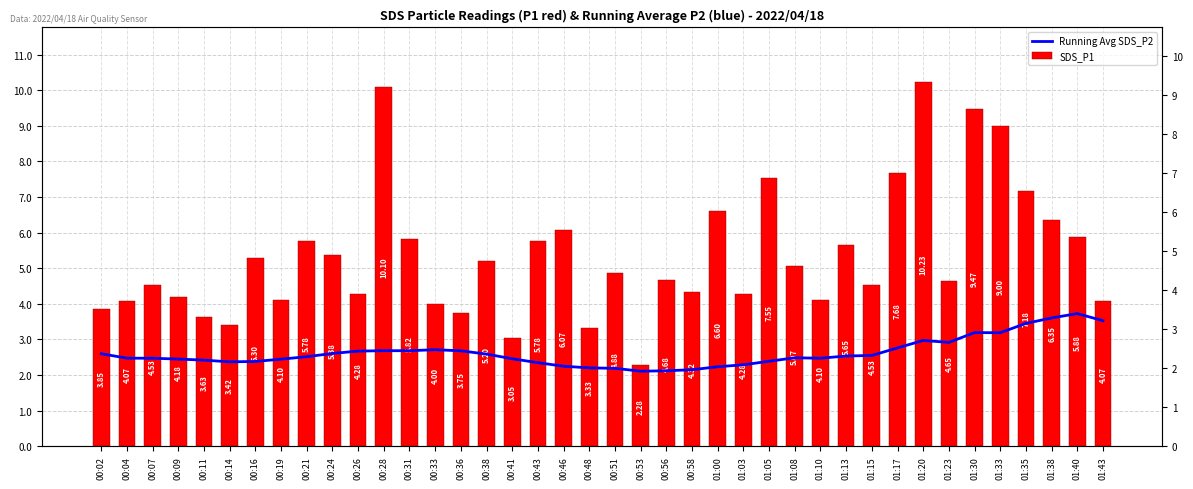

At which category is the sum across all series the highest?

01:20